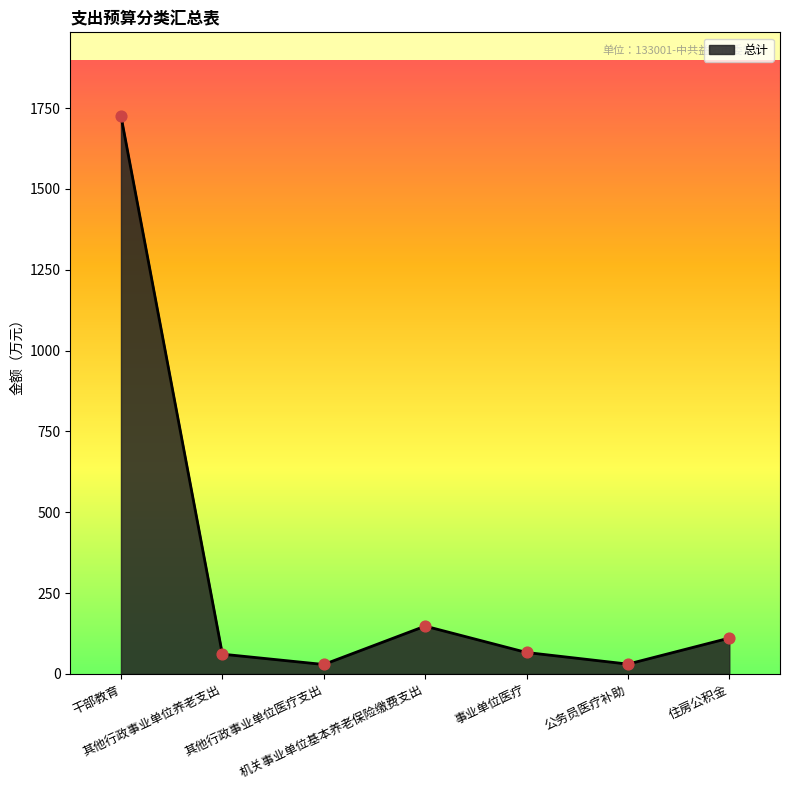

Between 其他行政事业单位医疗支出 and 机关事业单位基本养老保险缴费支出, which is larger?

机关事业单位基本养老保险缴费支出